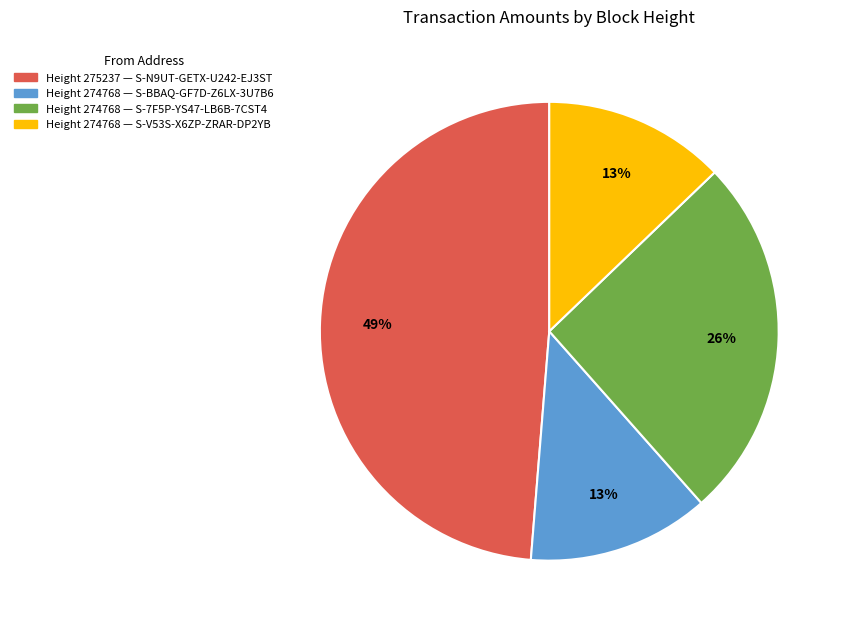

How many slices are in this pie chart?

4